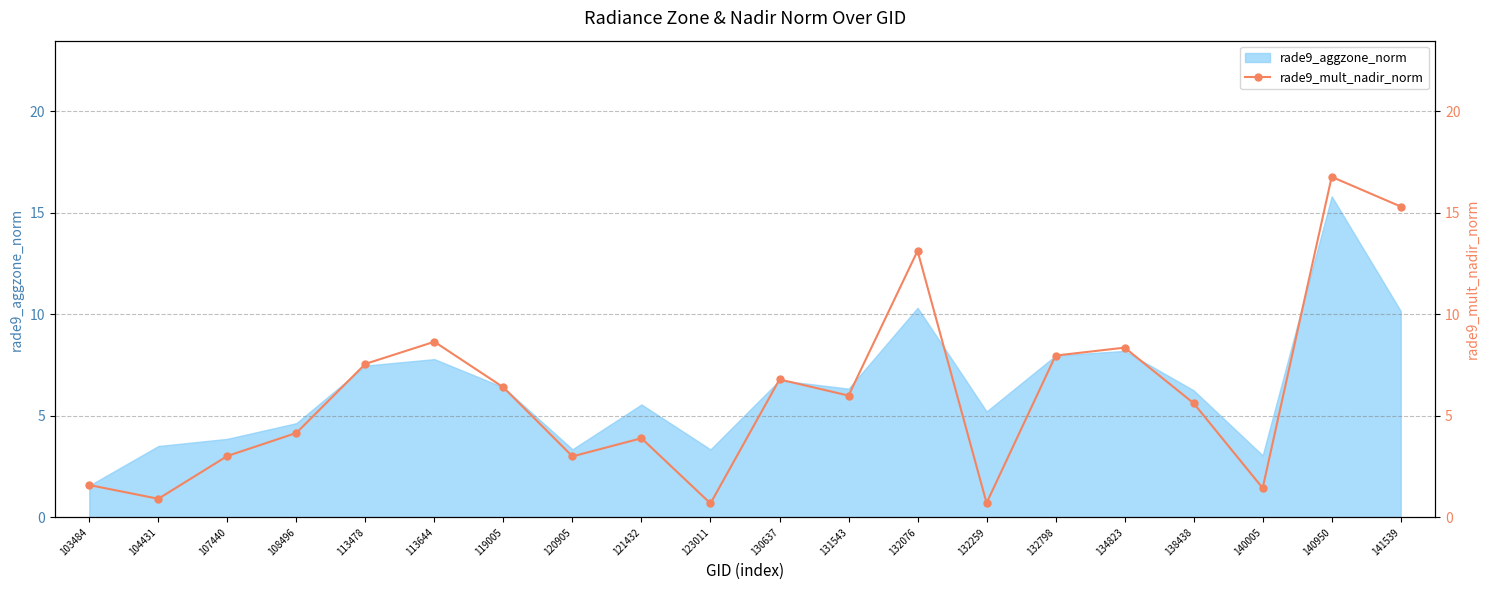

Between 108496 and 141539, which is larger?

141539